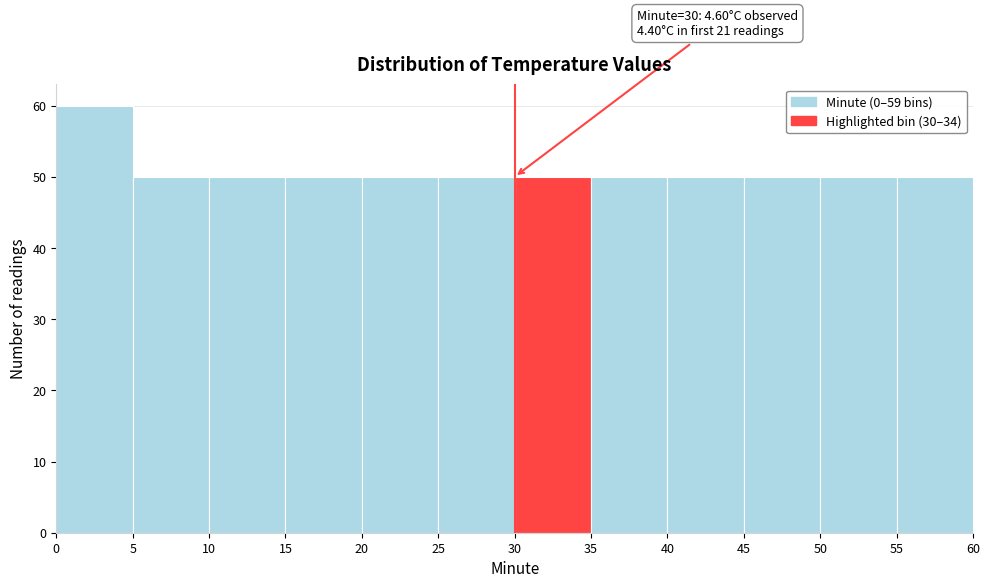

Over which range of the x-axis is the bar tallest?

0 to 5